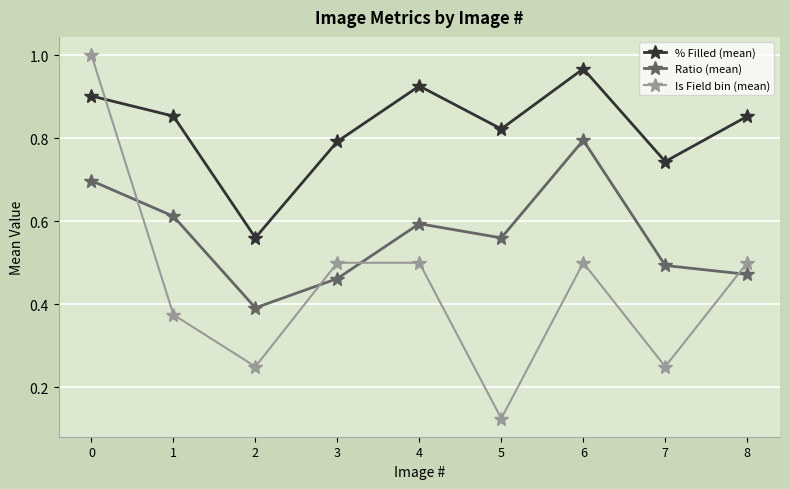

What are all the series names shown in the legend?

% Filled (mean), Ratio (mean), Is Field bin (mean)